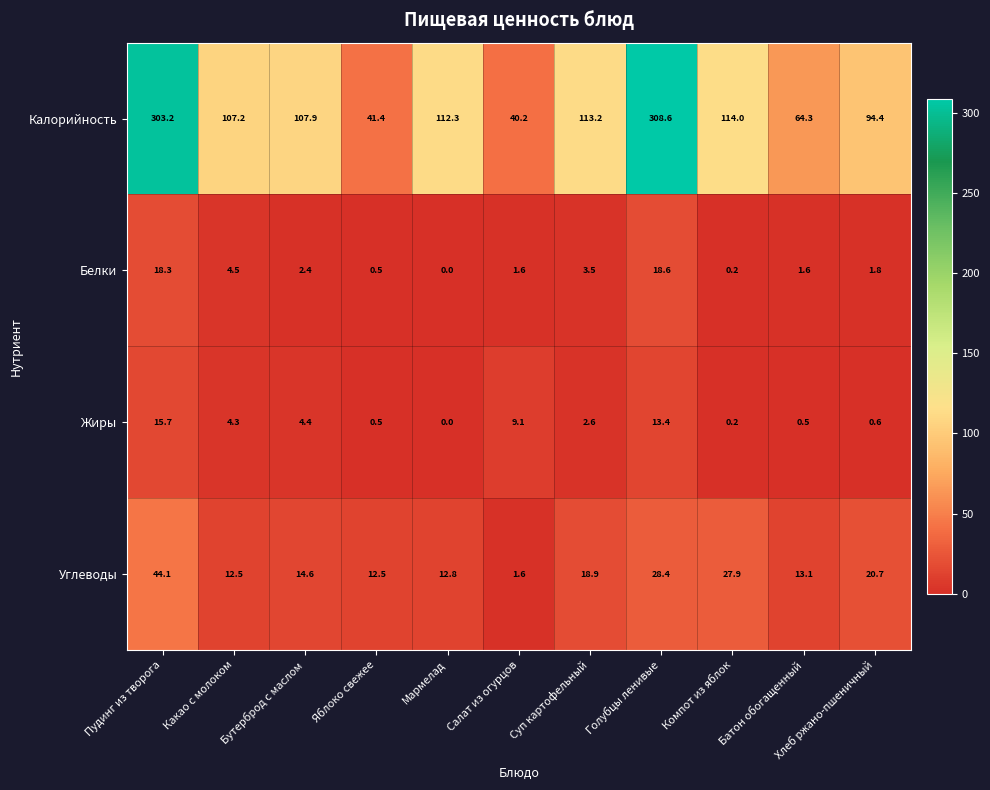

Which series has the largest range (max minus min)?

Калорийность